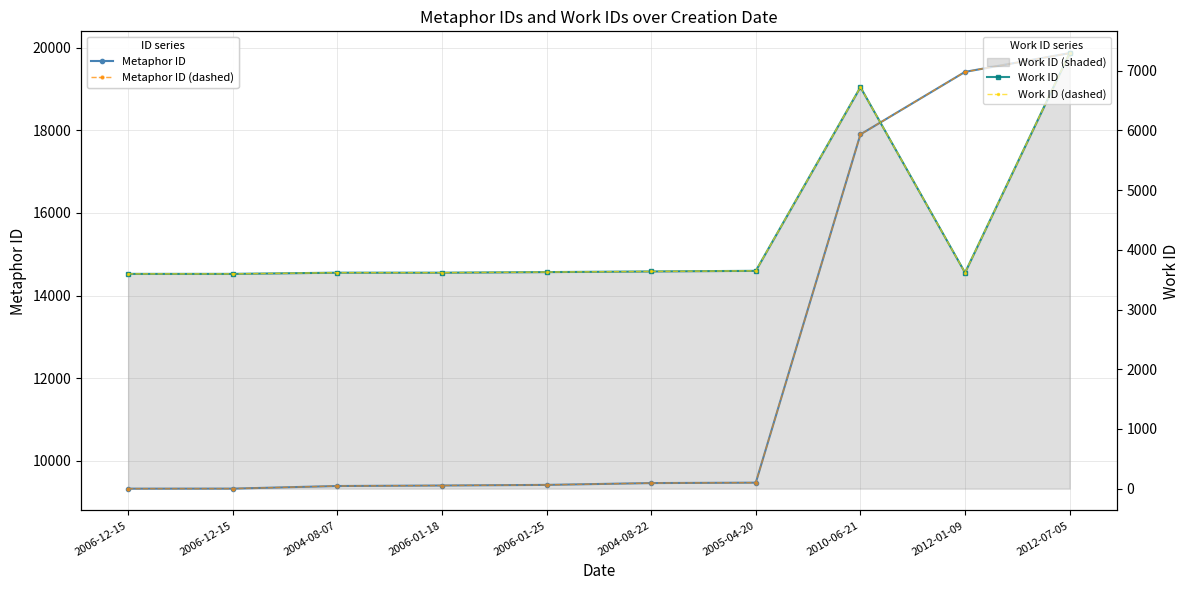

At which category does Work ID (dashed) reach its first local peak?

2010-06-21